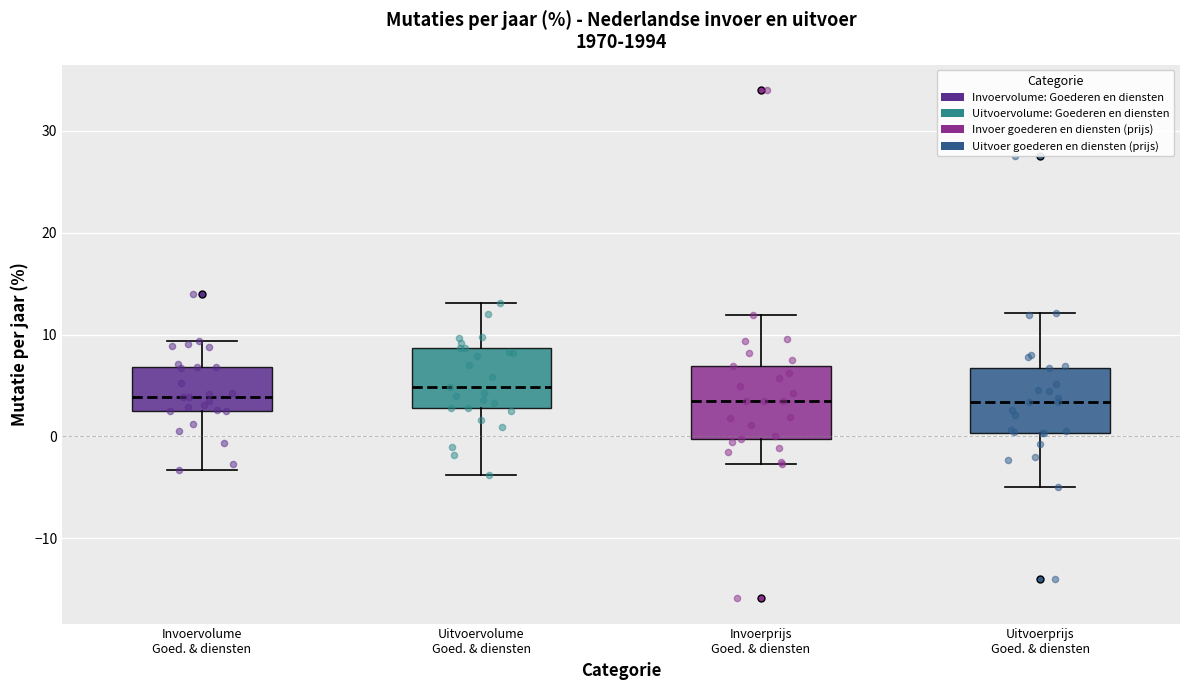

Reading left to right, read every box against the y-axis: the position of its median line, the range the box covers, and the ends of its whiskers. The values are not printed on the chart, so give them approximately, as read against the axis.

Invoervolume Goed. & diensten: median 4, box 2 to 7, whiskers -3 to 9
Uitvoervolume Goed. & diensten: median 5, box 3 to 9, whiskers -4 to 13
Invoerprijs Goed. & diensten: median 3, box 0 to 7, whiskers -3 to 12
Uitvoerprijs Goed. & diensten: median 3, box 0 to 7, whiskers -5 to 12